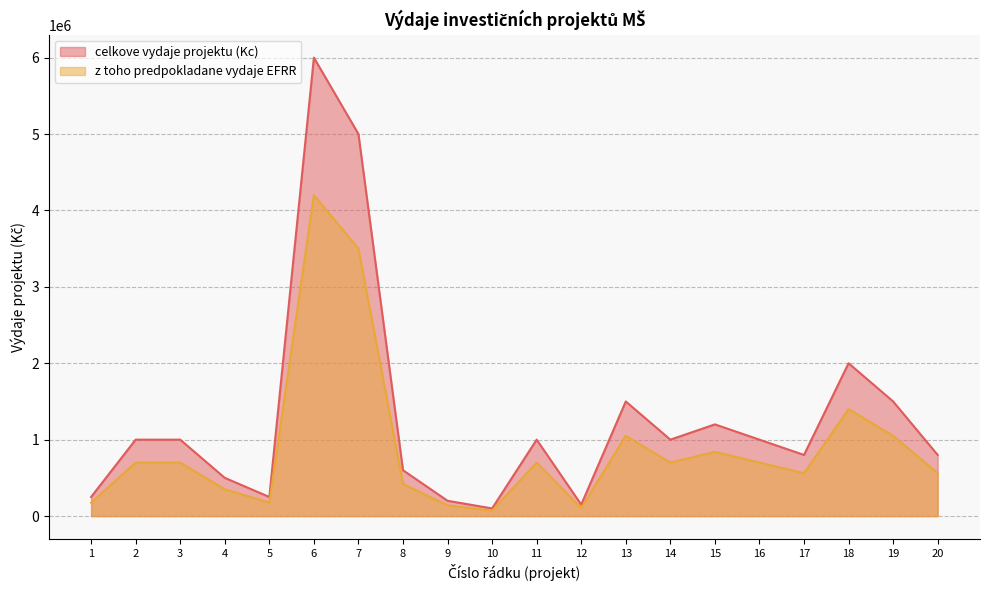

Reading left to right, list all the values displayed in this chart.

celkove vydaje projektu (Kc): 1=250000	2=1000000	3=1000000	4=500000	5=250000	6=6000000	7=5000000	8=600000	9=200000	10=100000	11=1000000	12=150000	13=1500000	14=1000000	15=1200000	16=1000000	17=800000	18=2000000	19=1500000	20=800000
z toho predpokladane vydaje EFRR: 1=175000	2=700000	3=700000	4=350000	5=175000	6=4200000	7=3500000	8=420000	9=140000	10=70000	11=700000	12=105000	13=1050000	14=700000	15=840000	16=700000	17=560000	18=1400000	19=1050000	20=560000